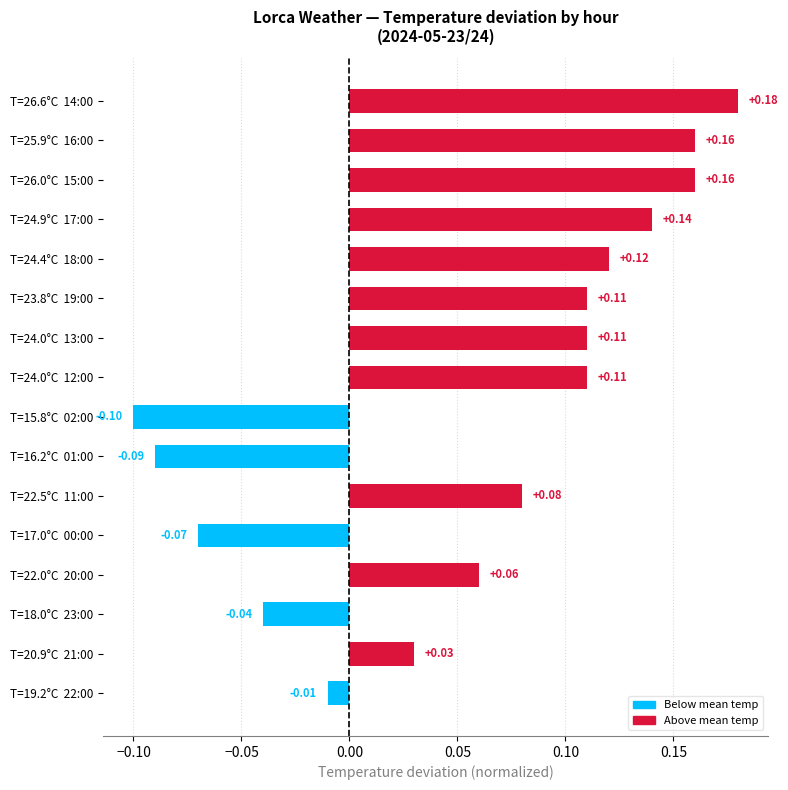

Between T=20.9°C  21:00 and T=18.0°C  23:00, which is larger?

T=20.9°C  21:00